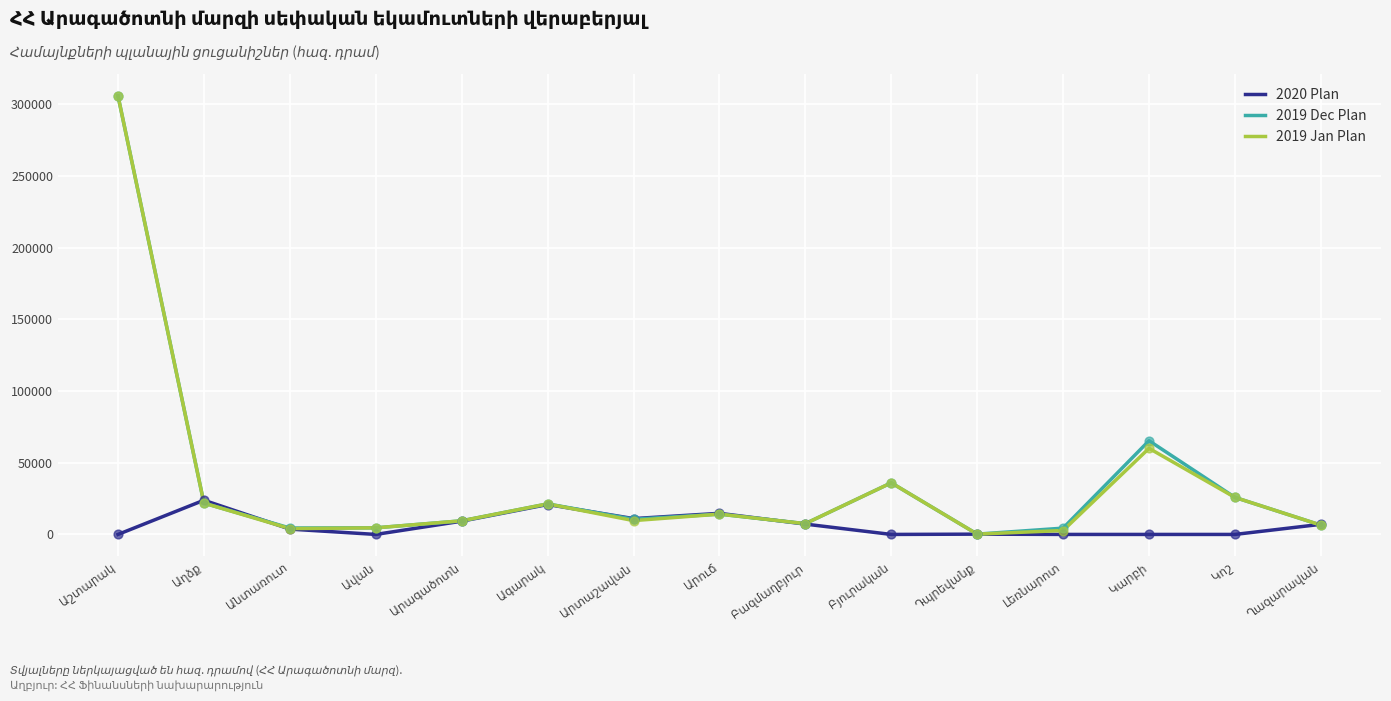

What is the maximum value shown in the chart?

305670.0